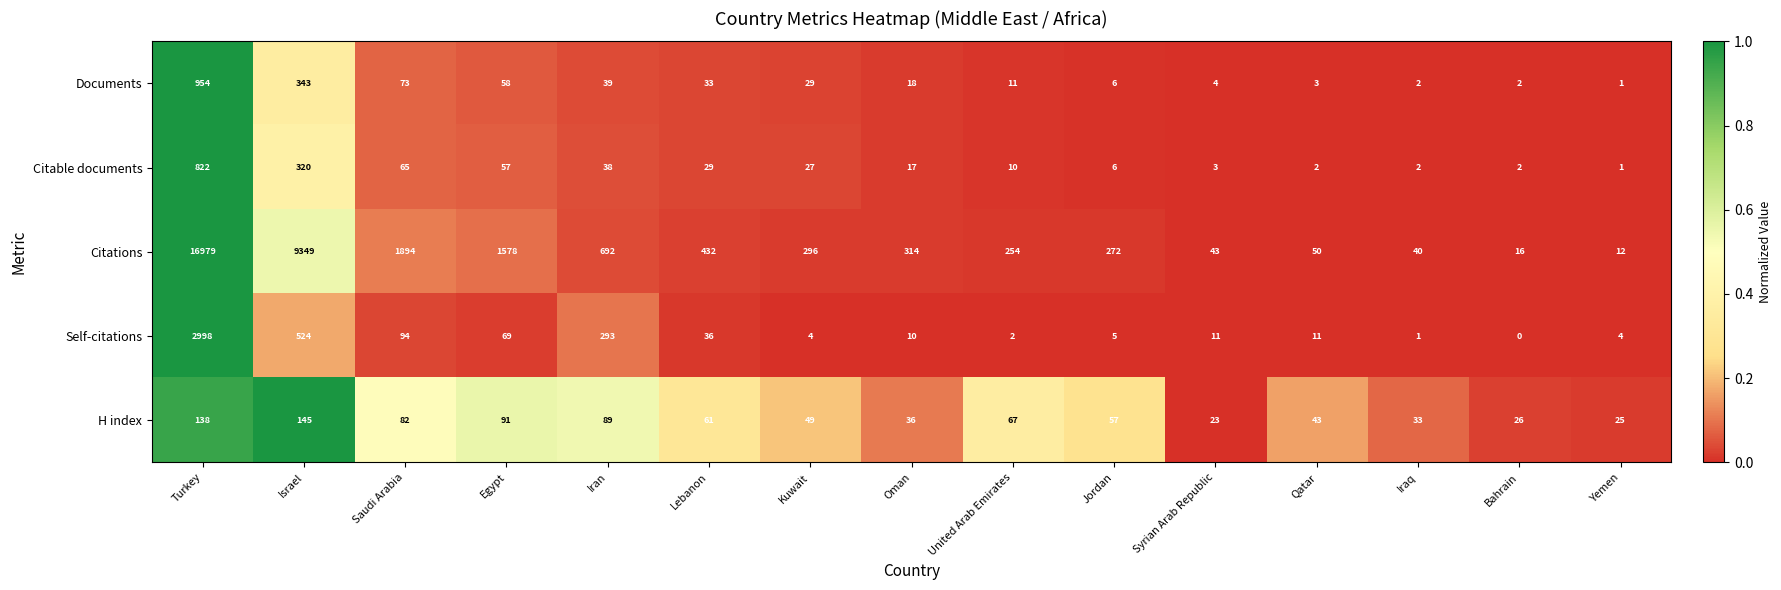

At which category does the chart reach its peak across all series?

Turkey